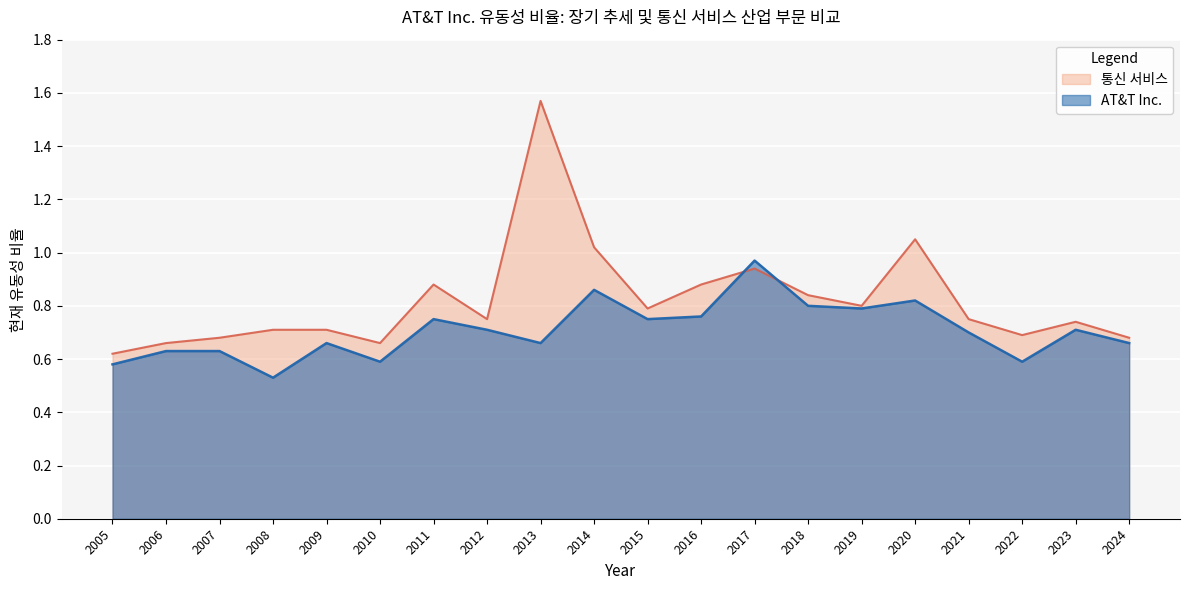

List the series in order of their overall mean, lowest first.

AT&T Inc., 통신 서비스